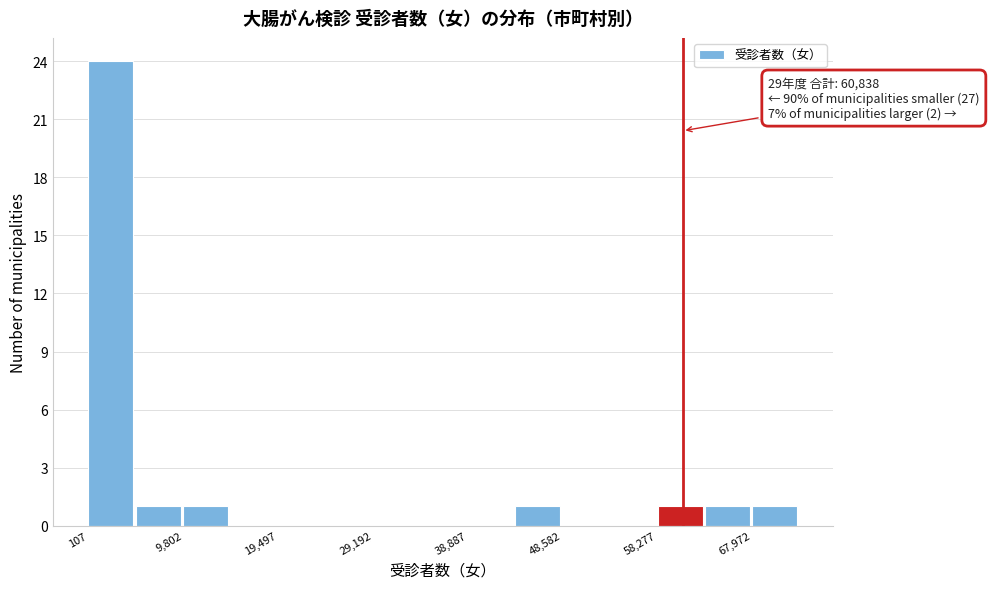

Which range on the x-axis has the tallest bar?

0 to 5000